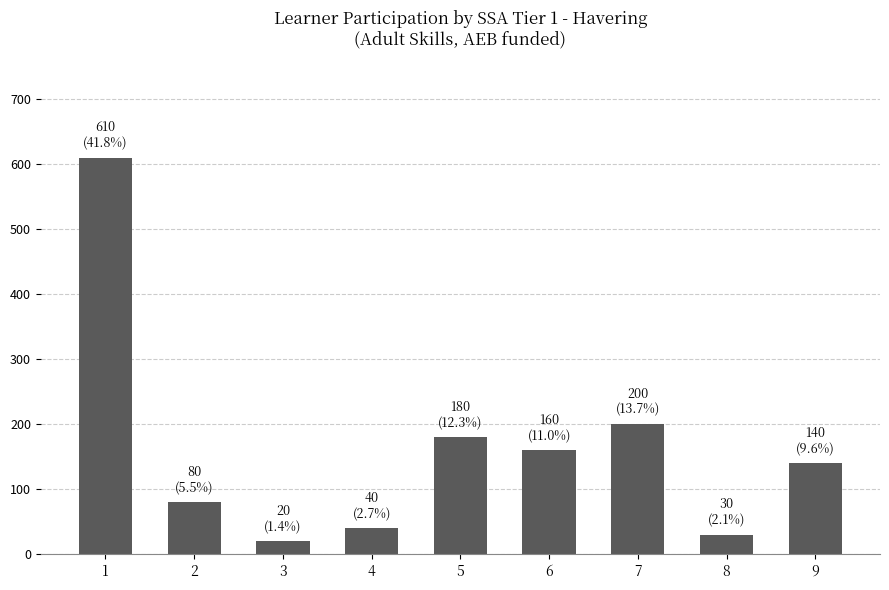

What is the ratio of the value at 7 to the value at 5?

1.1